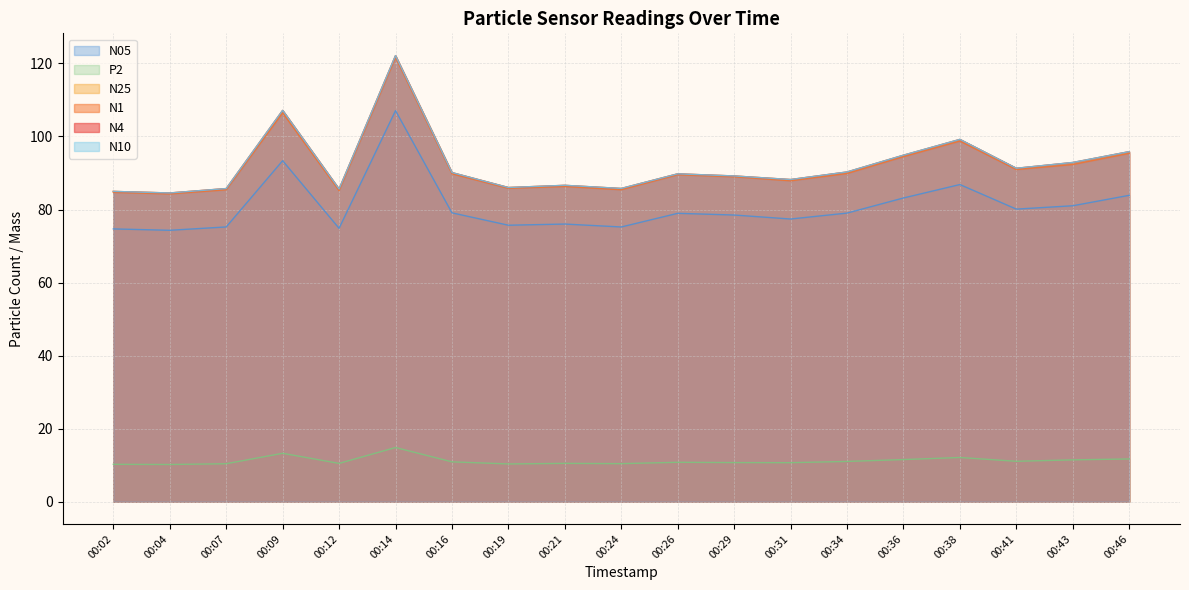

Count the number of data series in this chart.

6